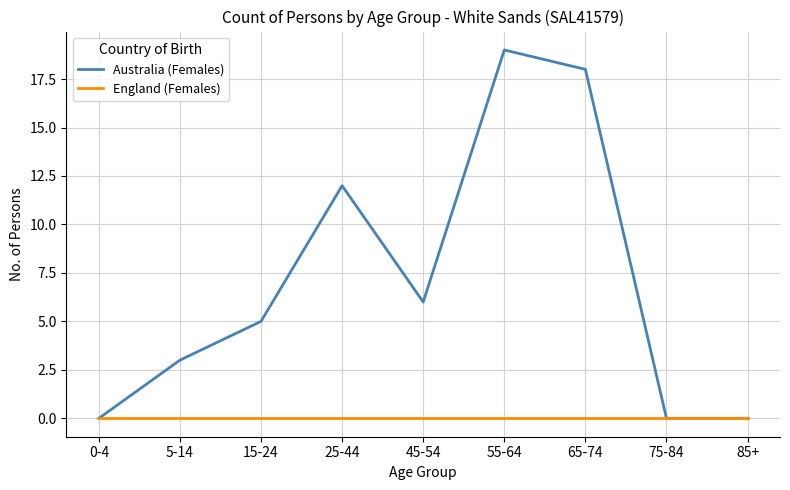

At which category is the sum across all series the highest?

55-64